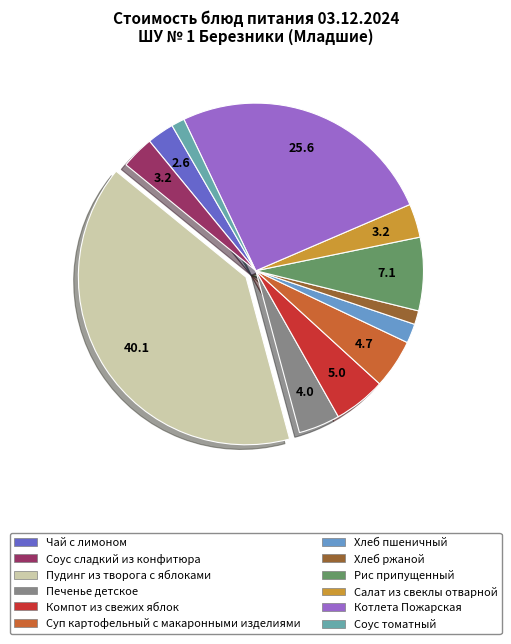

How many slices are in this pie chart?

12